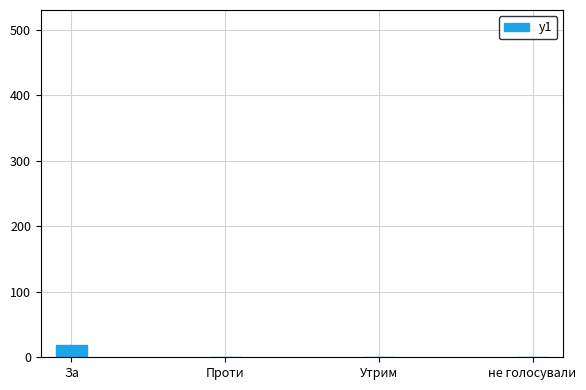

Reading right to left, list all the values displayed in this chart.

не голосували=0	Утрим=0	Проти=0	За=19